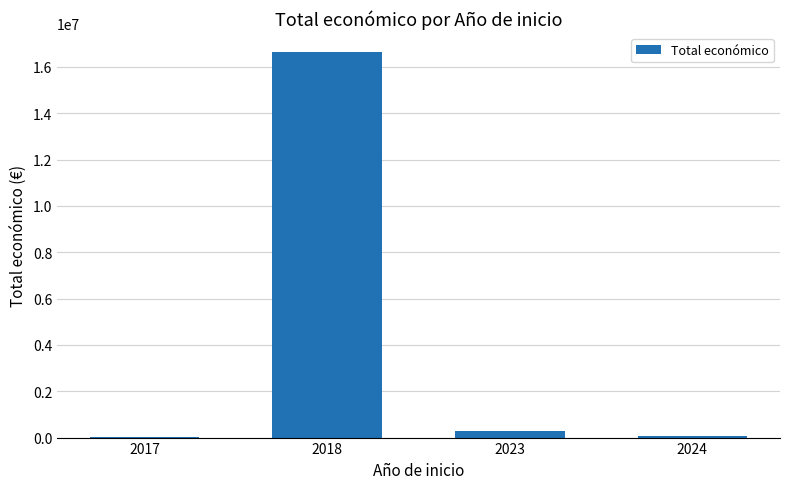

Where does the data first go above 300000?

2018